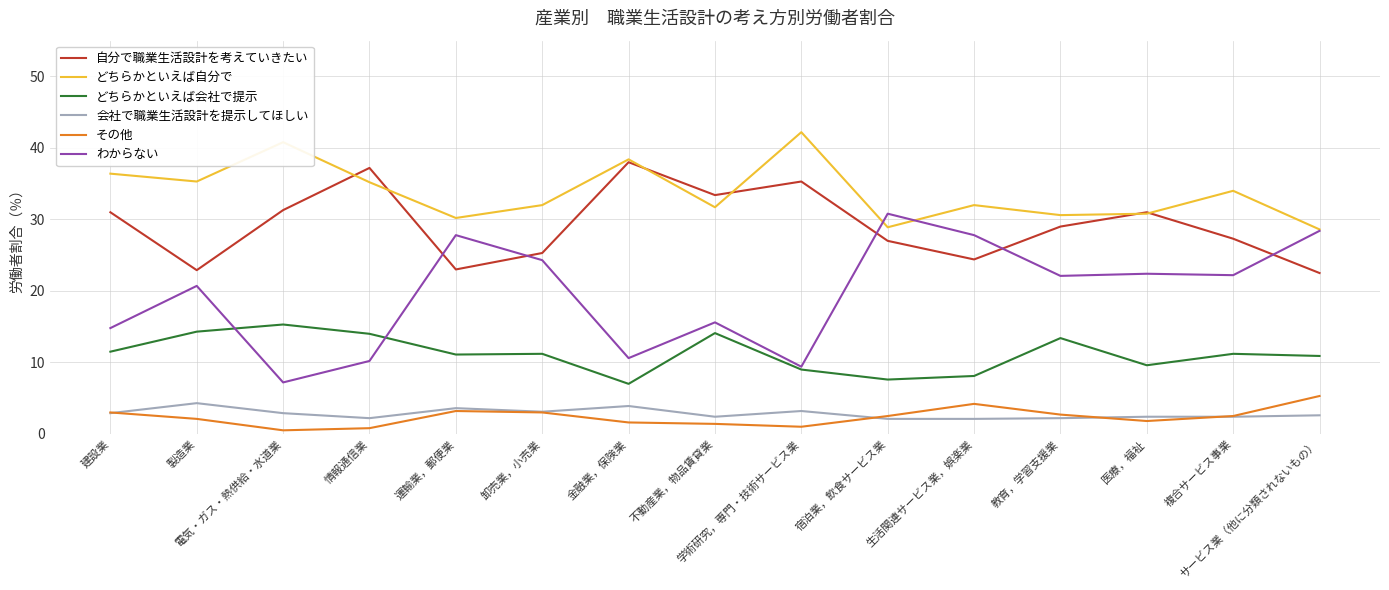

True or false: その他 and どちらかといえば会社で提示 intersect in this chart.

False